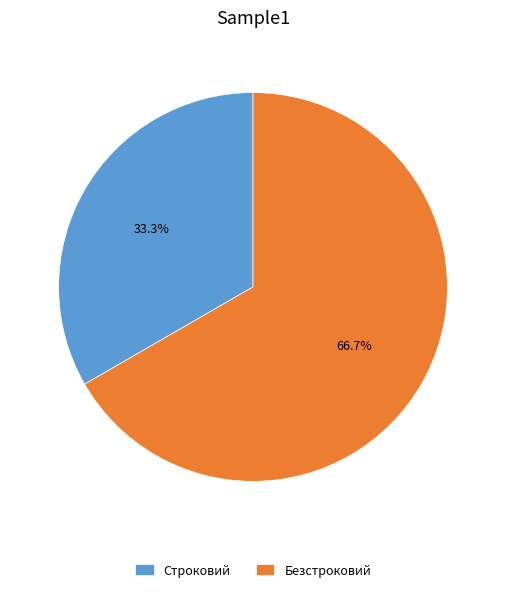

Approximately how many times larger is the value at Строковий compared to Безстроковий?

0.5